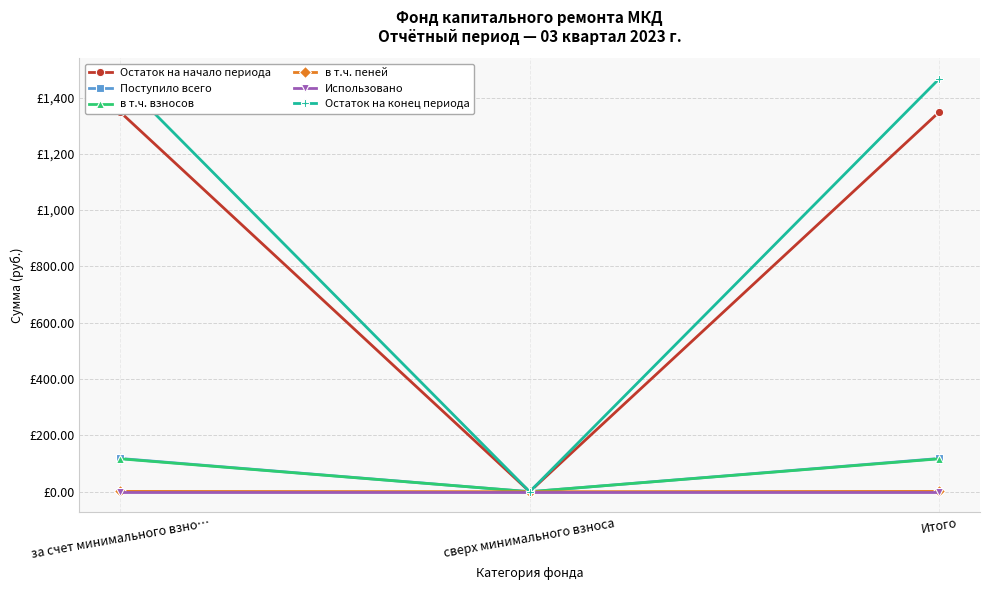

List the series in order of their peak value, lowest first.

Использовано, в т.ч. пеней, в т.ч. взносов, Поступило всего, Остаток на начало периода, Остаток на конец периода